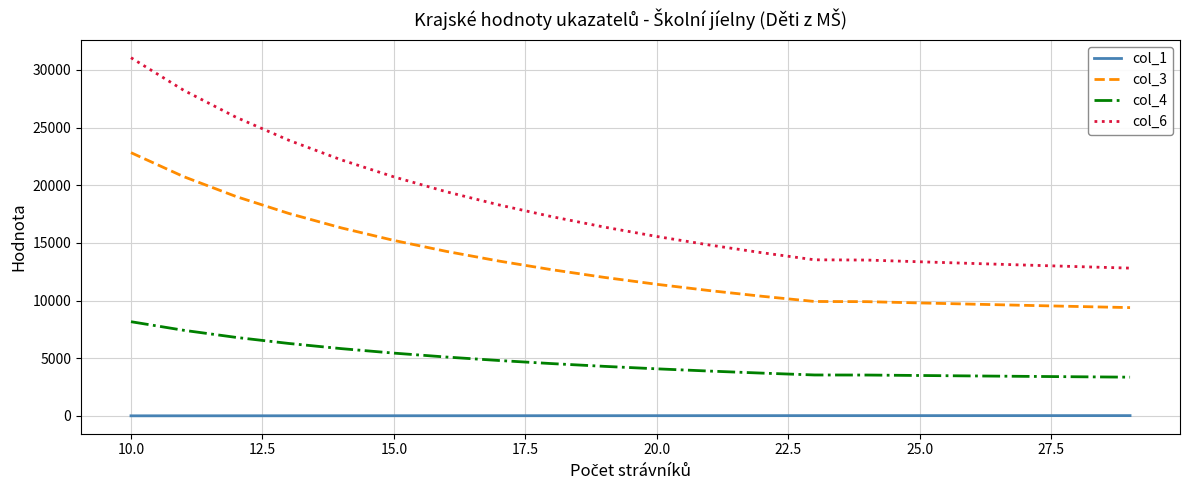

Does the chart display data point markers on the line(s)?

No